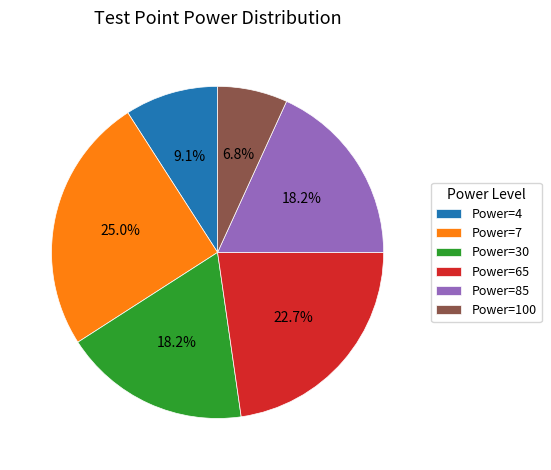

To the nearest percent, what portion does Power=85 represent?

18%